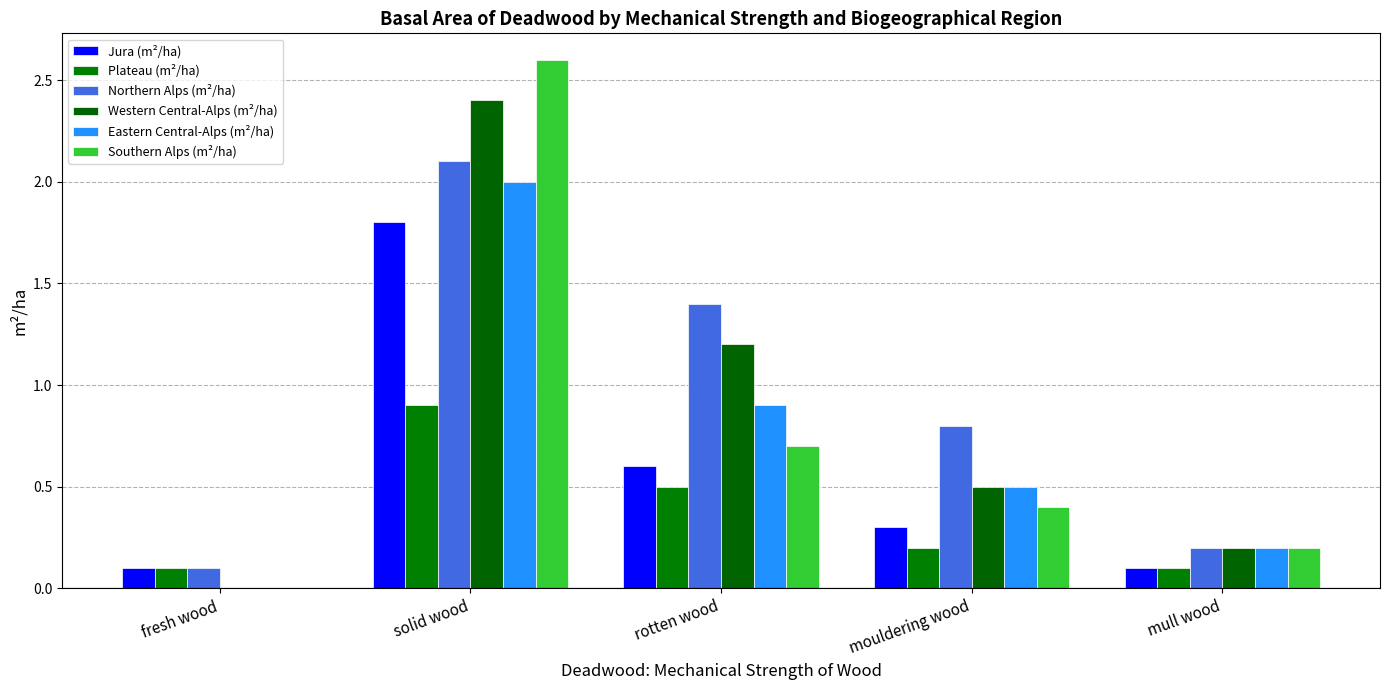

Reading right to left, extract all data points from this chart.

Jura (m²/ha): mull wood=0.1	mouldering wood=0.3	rotten wood=0.6	solid wood=1.8	fresh wood=0.1
Plateau (m²/ha): mull wood=0.1	mouldering wood=0.2	rotten wood=0.5	solid wood=0.9	fresh wood=0.1
Northern Alps (m²/ha): mull wood=0.2	mouldering wood=0.8	rotten wood=1.4	solid wood=2.1	fresh wood=0.1
Western Central-Alps (m²/ha): mull wood=0.2	mouldering wood=0.5	rotten wood=1.2	solid wood=2.4	fresh wood=0.0
Eastern Central-Alps (m²/ha): mull wood=0.2	mouldering wood=0.5	rotten wood=0.9	solid wood=2.0	fresh wood=0.0
Southern Alps (m²/ha): mull wood=0.2	mouldering wood=0.4	rotten wood=0.7	solid wood=2.6	fresh wood=0.0